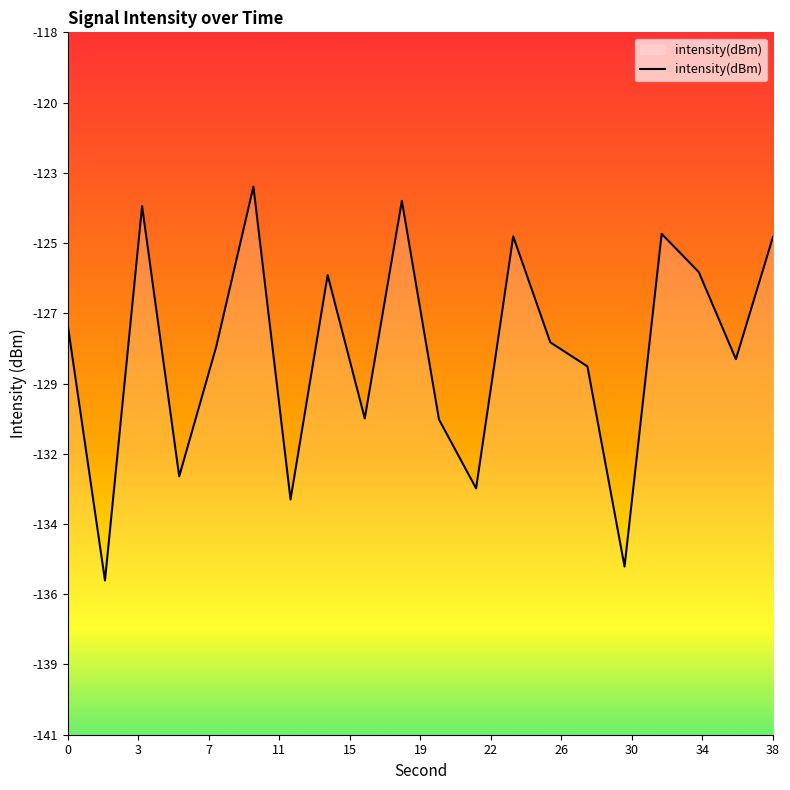

What is the greatest value displayed?

-123.0